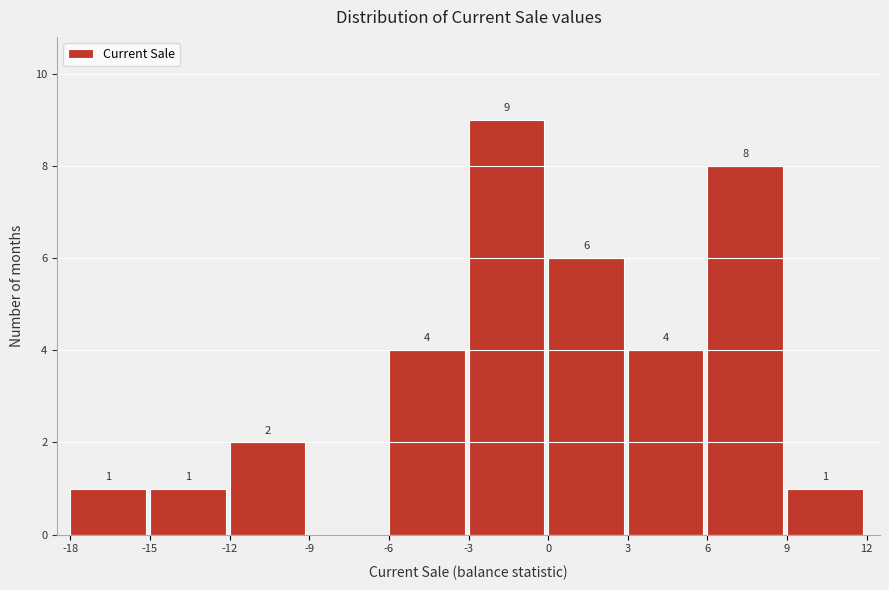

Which range on the x-axis has the tallest bar?

-3 to 0